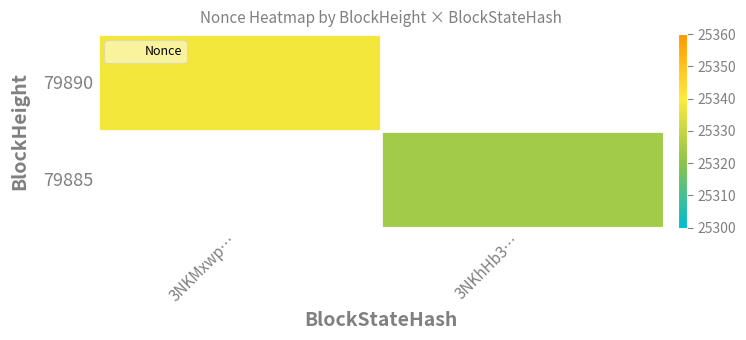

What is the highest value of the 79890 series?

25338.0